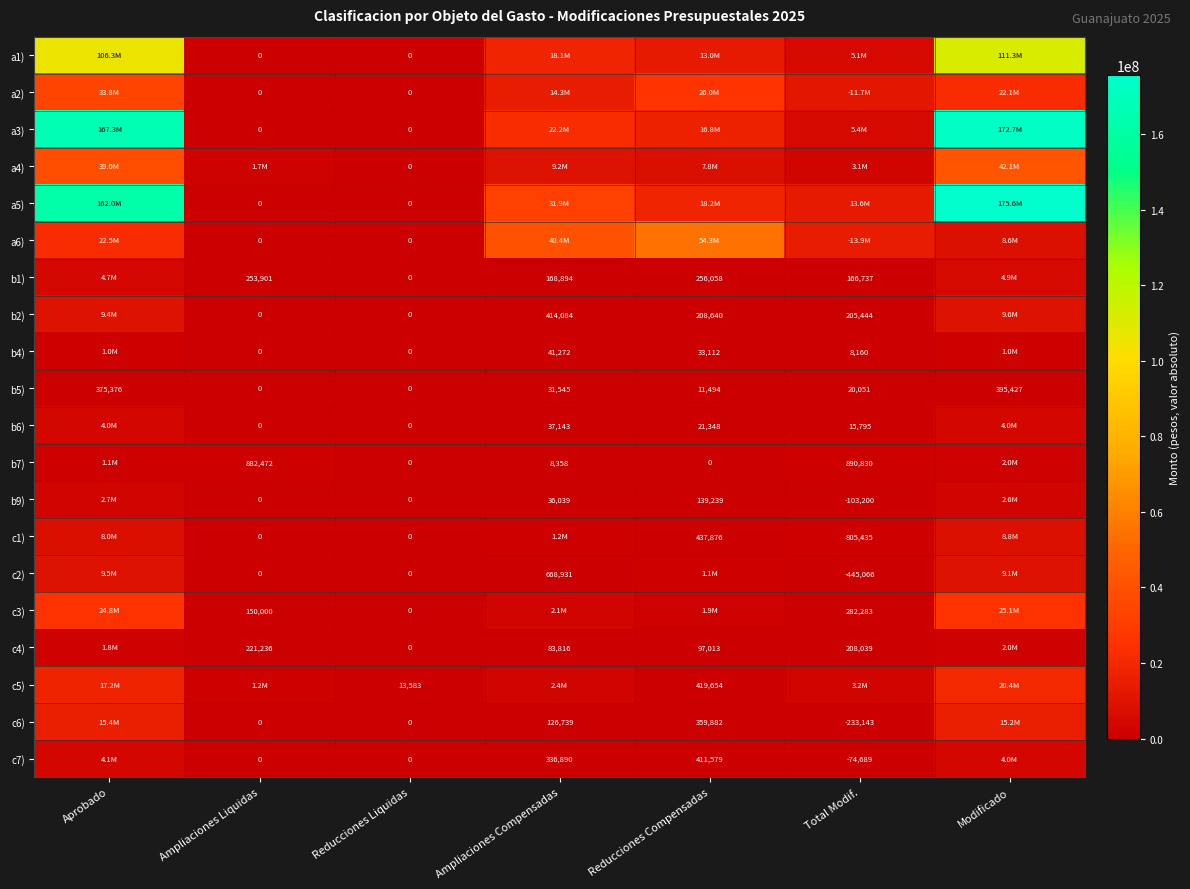

List the series in order of their peak value, highest first.

a5), a3), a1), a6), a4), a2), c3), c5), c6), b2), c2), c1), b1), c7), b6), b9), b7), c4), b4), b5)